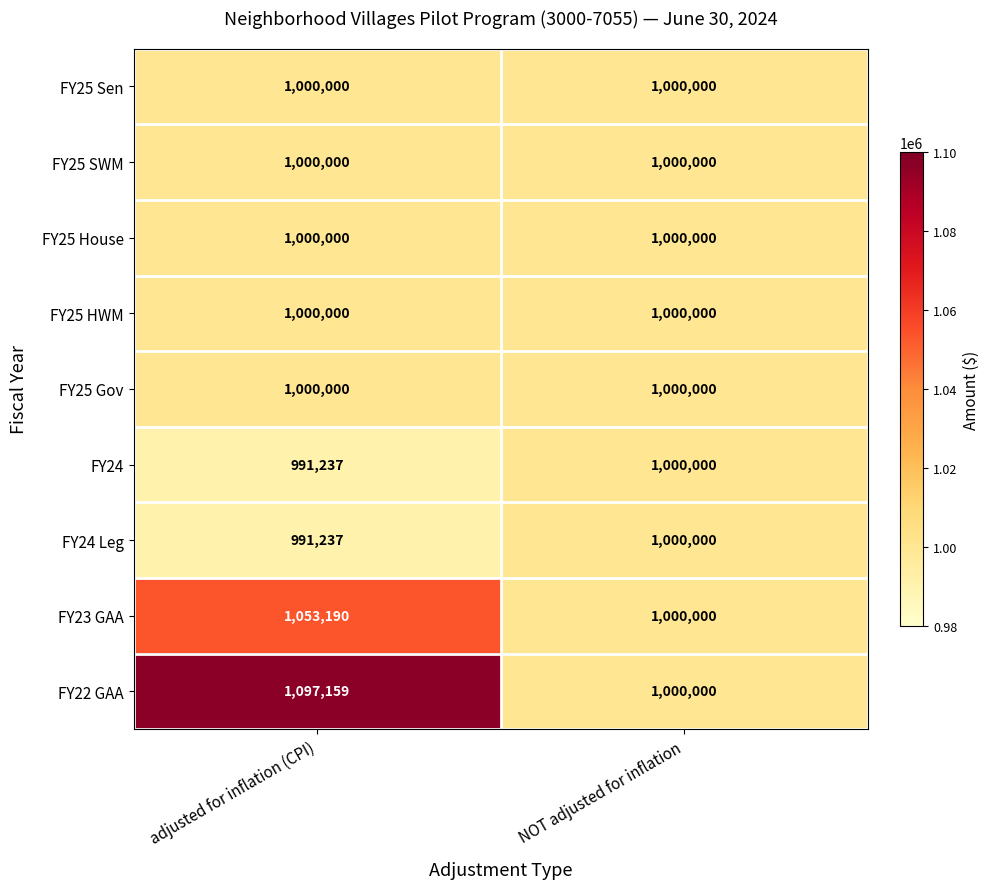

Which series has the largest total across all categories?

FY22 GAA